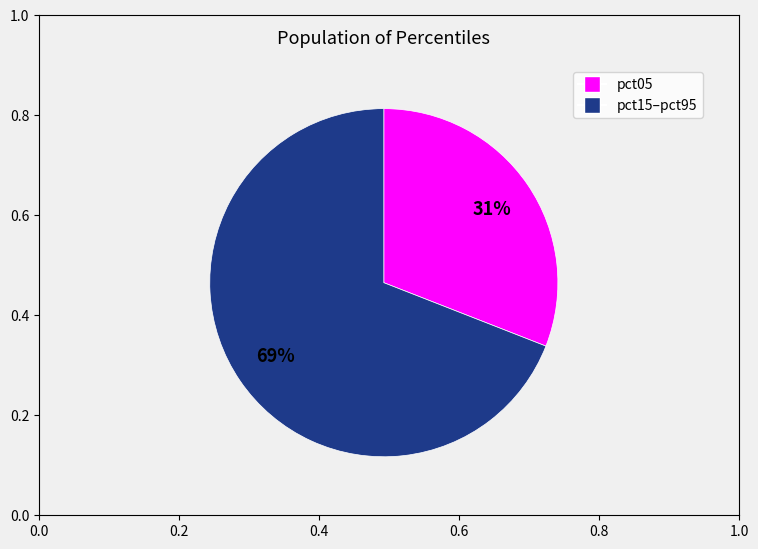

To the nearest percent, what is the average slice percentage?

50%